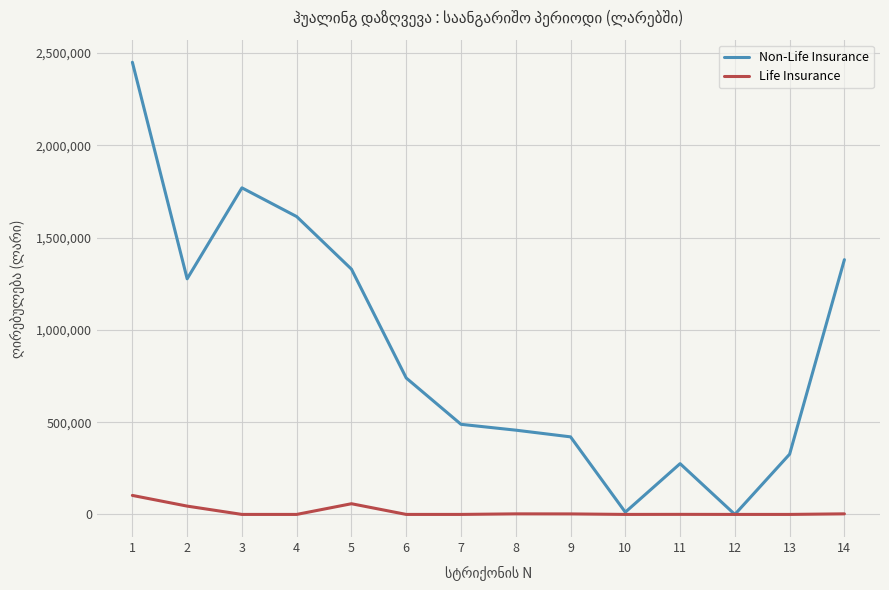

What is the average value of the Non-Life Insurance series?

895667.7